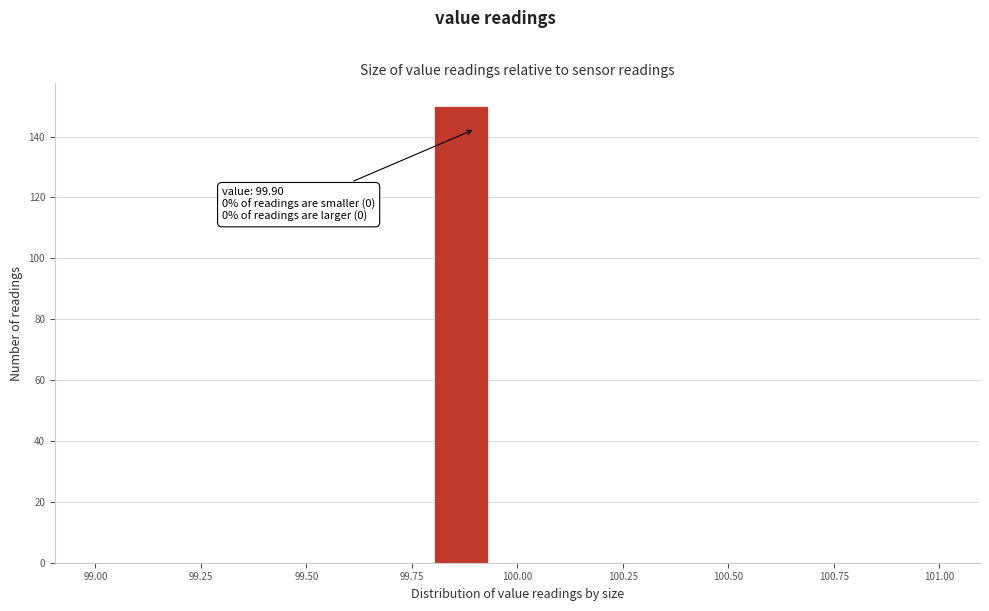

Around what value on the x-axis is the tallest bar? Give the approximate position of its centre, as read against the axis.

99.85